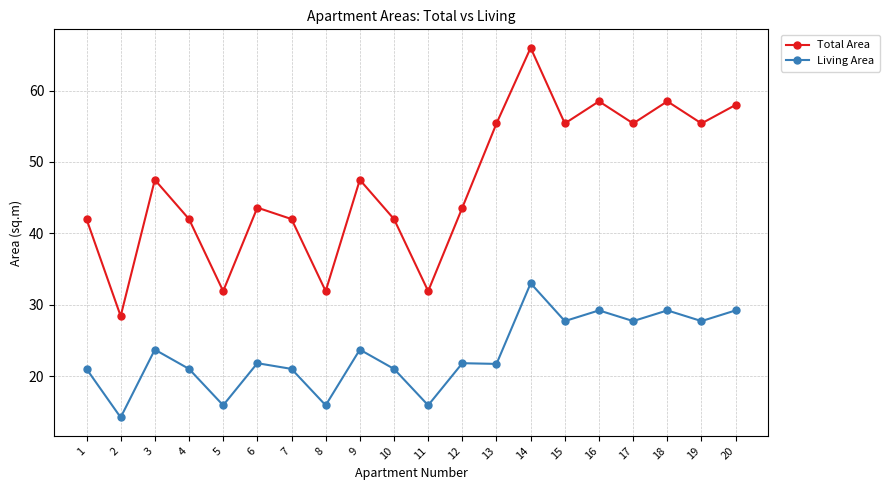

What is the total value across all series at 16?

87.7